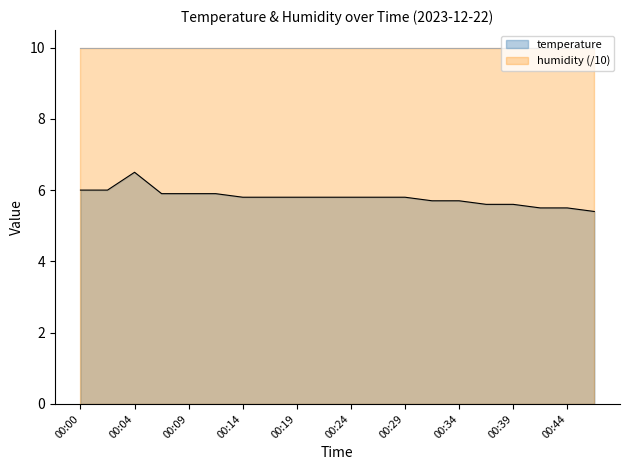

How many lines are shown in the chart?

1